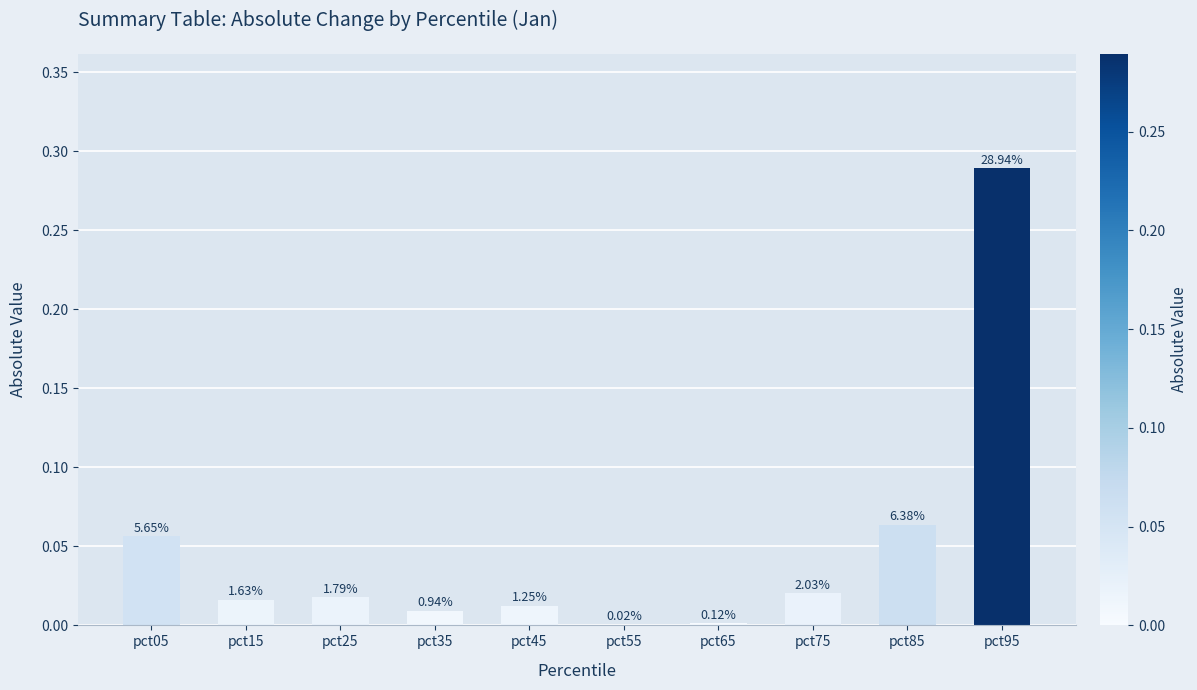

Are the bars horizontal?

No